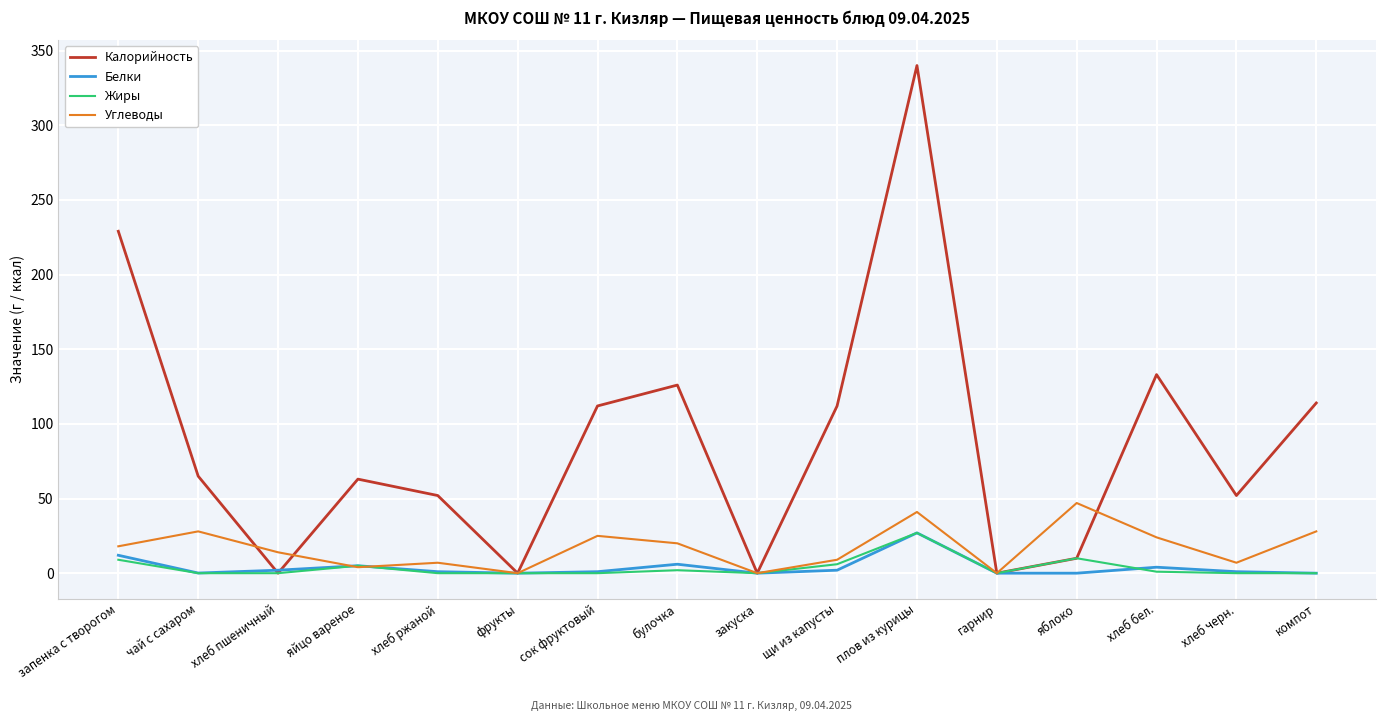

Which series changed the most between закуска and плов из курицы?

Калорийность